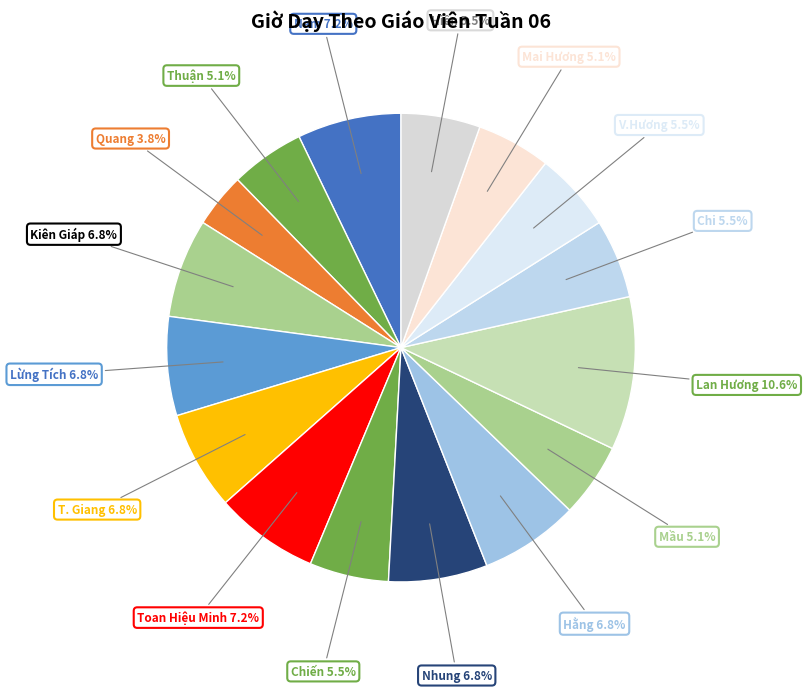

Does Lừng Tích account for over 50% of the chart?

No